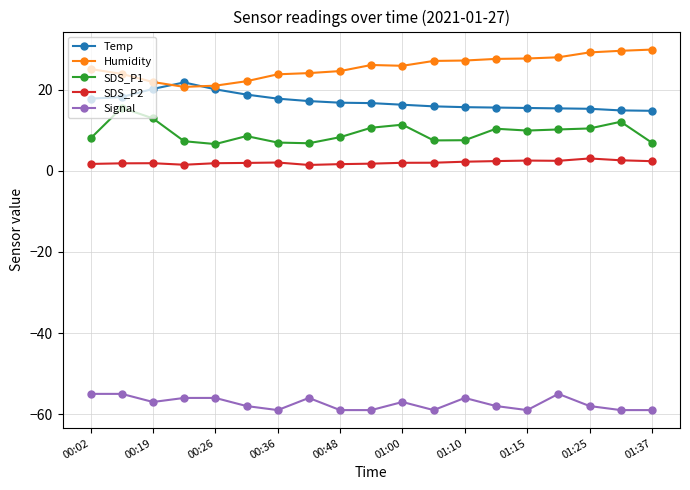

What is the value of the Humidity point at the 9th from the left?

24.6